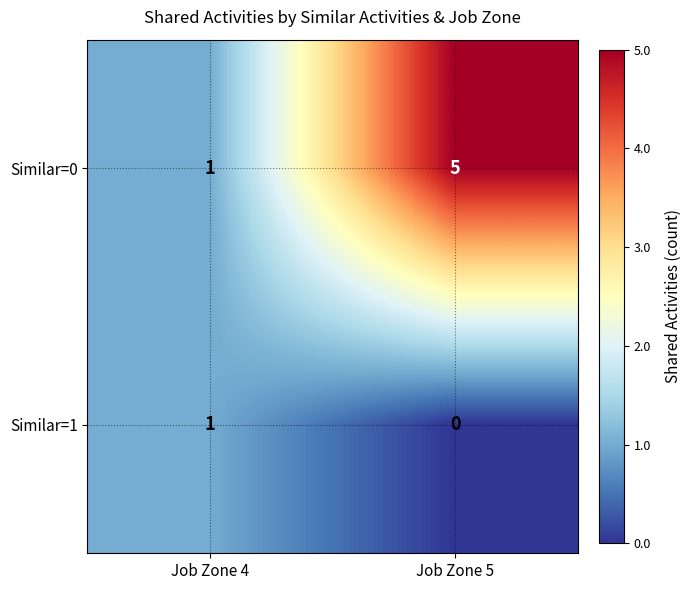

At Job Zone 5, list the series in order from largest to smallest.

Similar=0, Similar=1